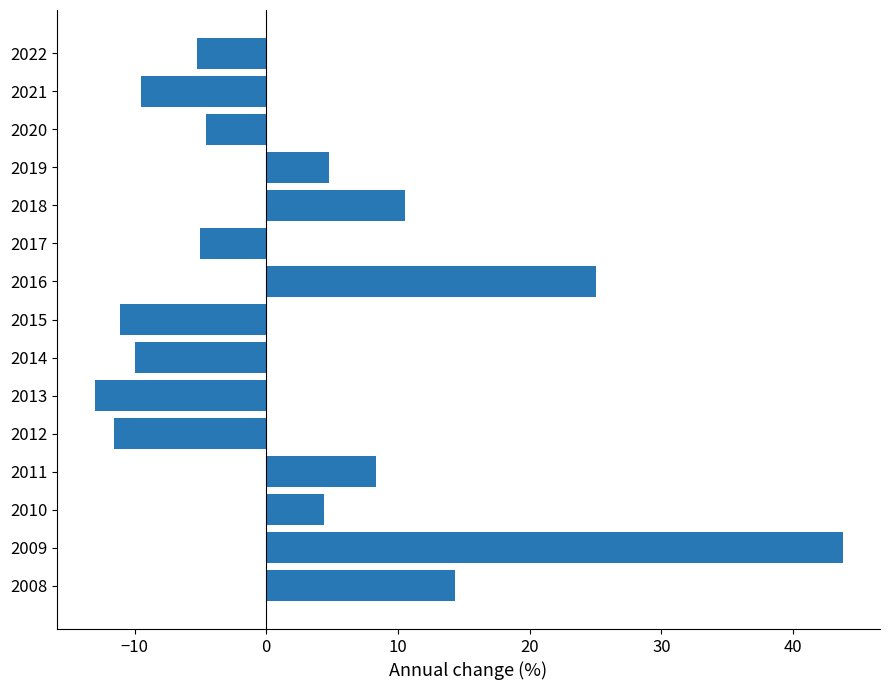

What is the minimum value shown in the chart?

-13.0